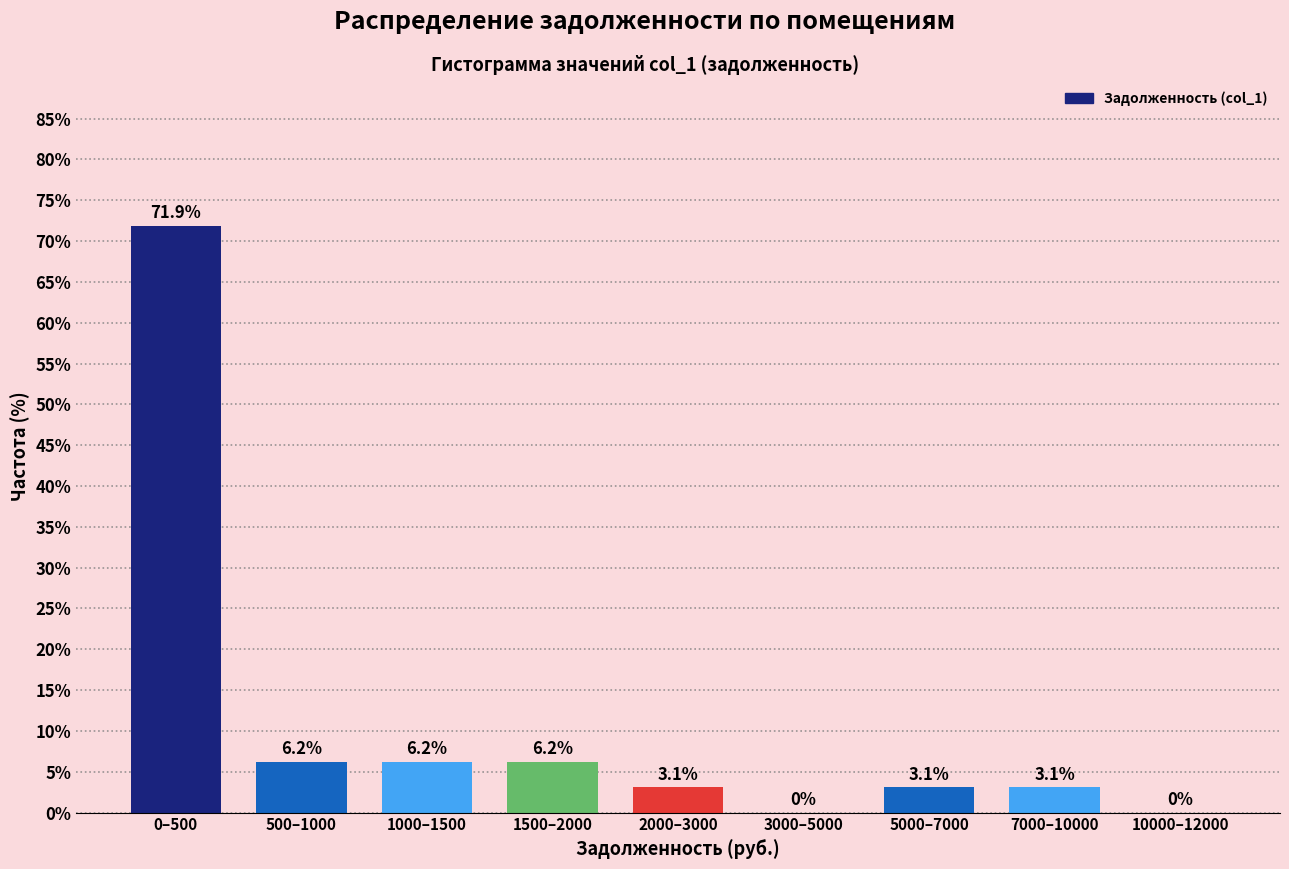

What is the change in value from 1000–1500 to 7000–10000?

-3.1